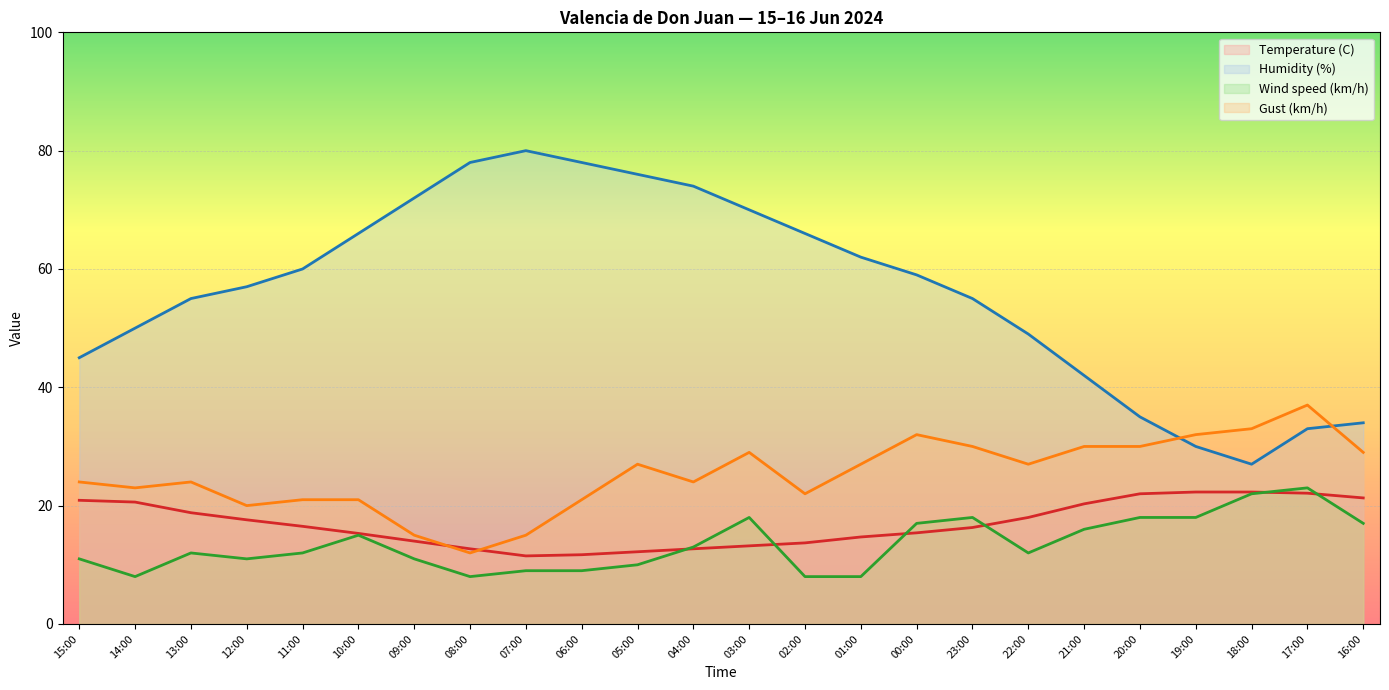

The Humidity (%) series shows 66.0 at 02:00. True or false?

True